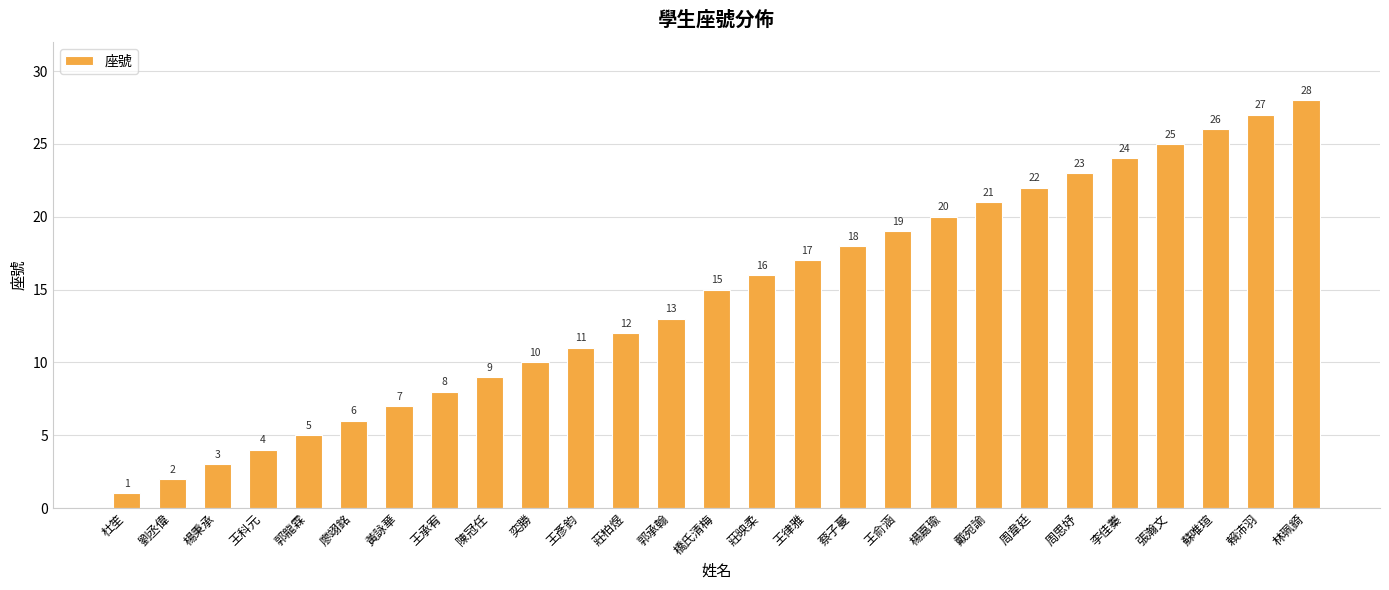

What is the smallest value displayed?

1